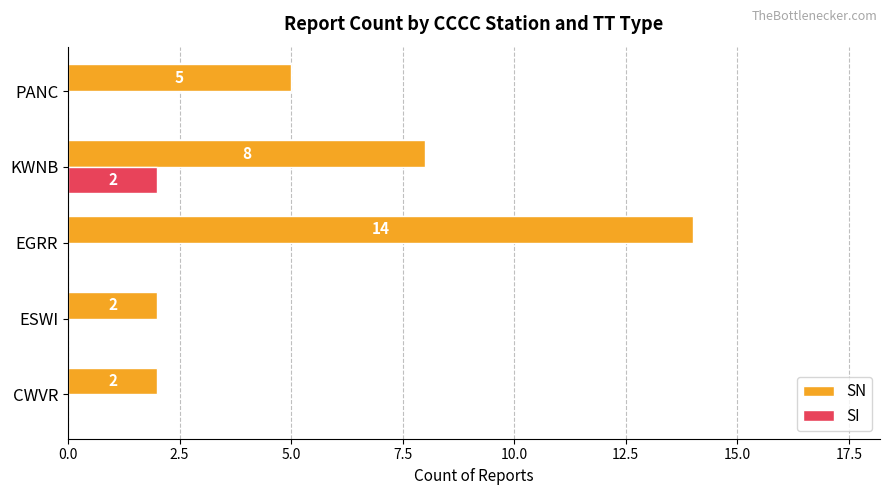

Is the value of SI at KWNB greater than the value of SN at KWNB?

No